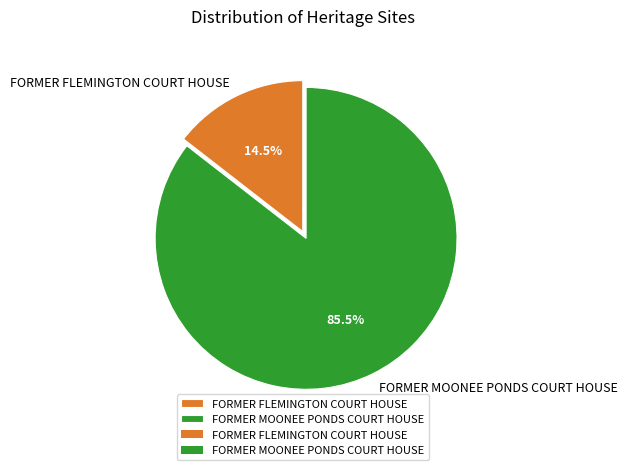

What percentage is NOT represented by FORMER FLEMINGTON COURT HOUSE?

85.5%